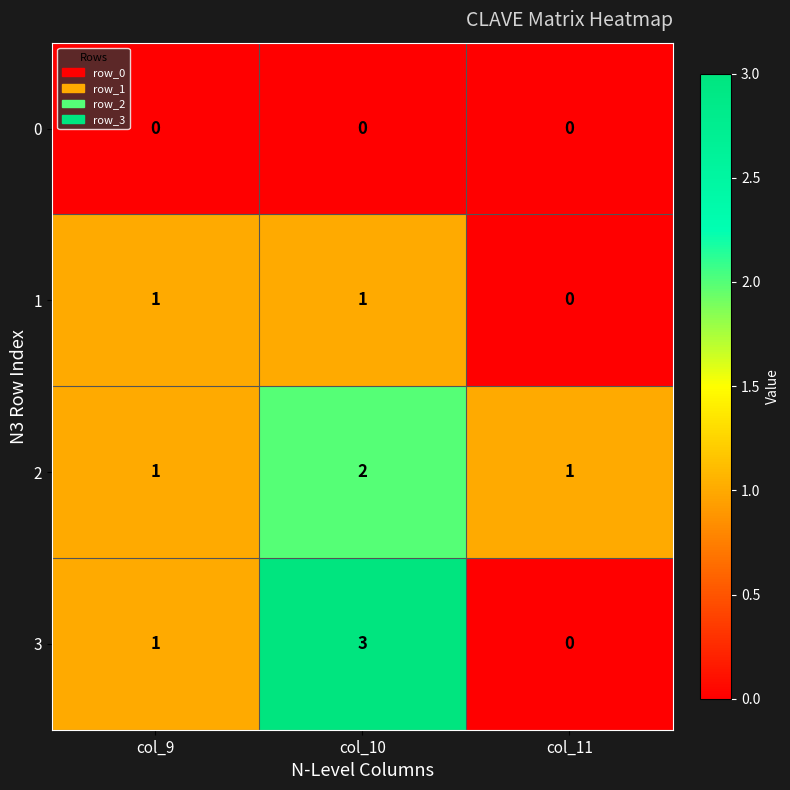

What is the spread (max minus min) of values at col_10?

3